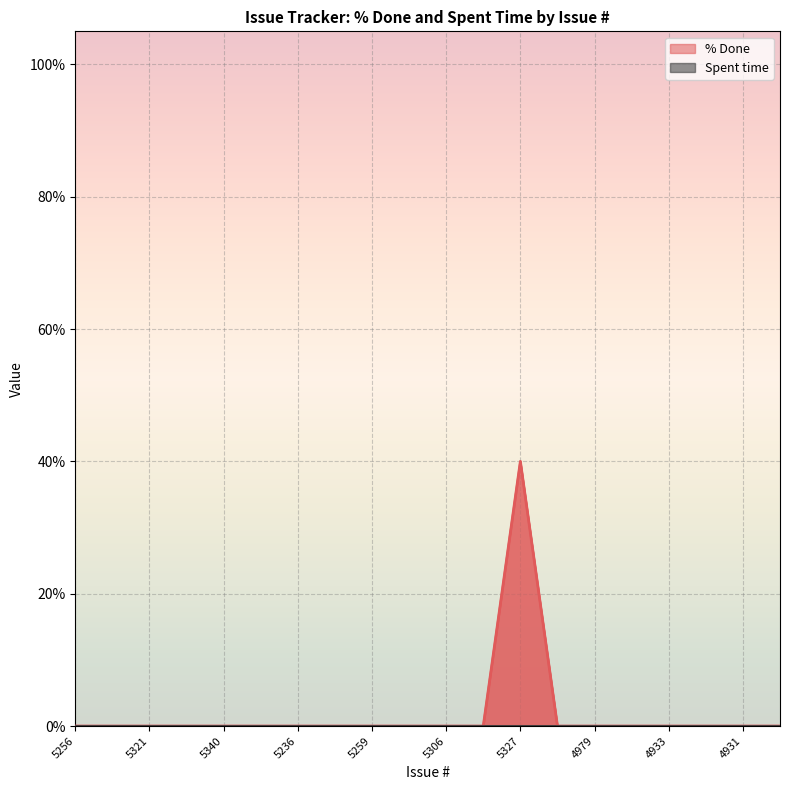

At which category does the chart reach its minimum across all series?

5256